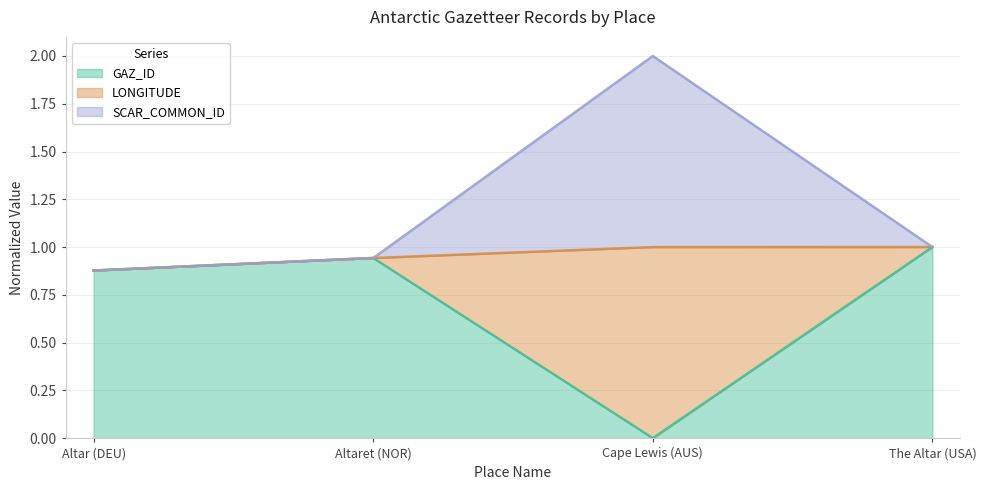

True or false: LONGITUDE has more than 1 interior local peaks.

False